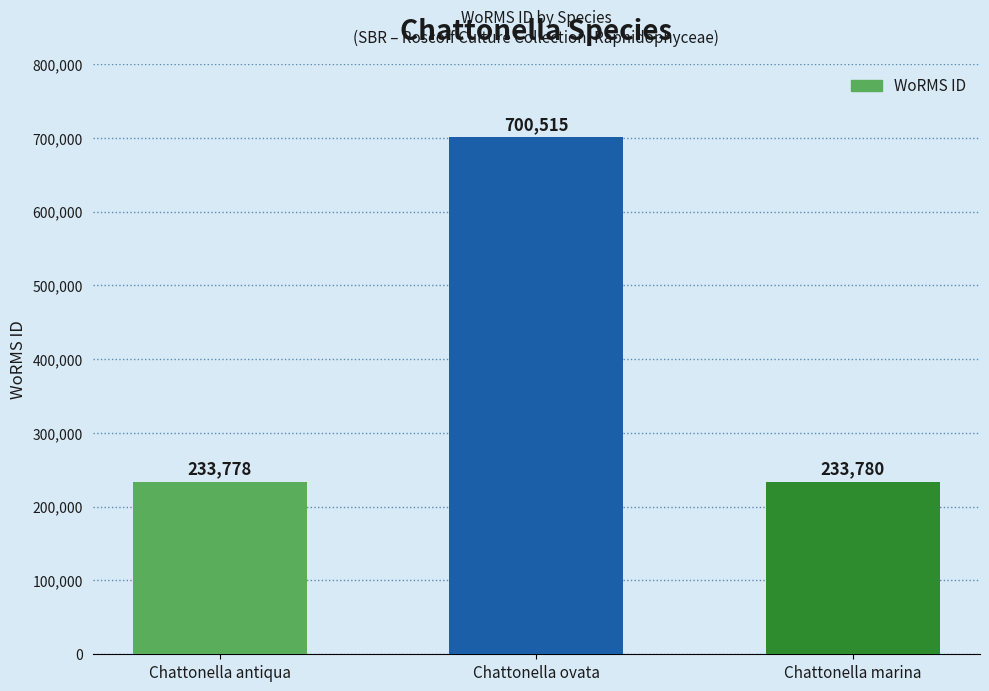

What is the minimum value shown in the chart?

233778